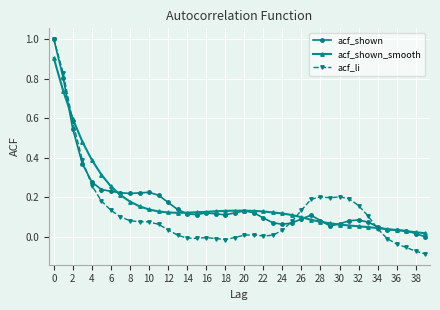

Which series has the largest range (max minus min)?

acf_li